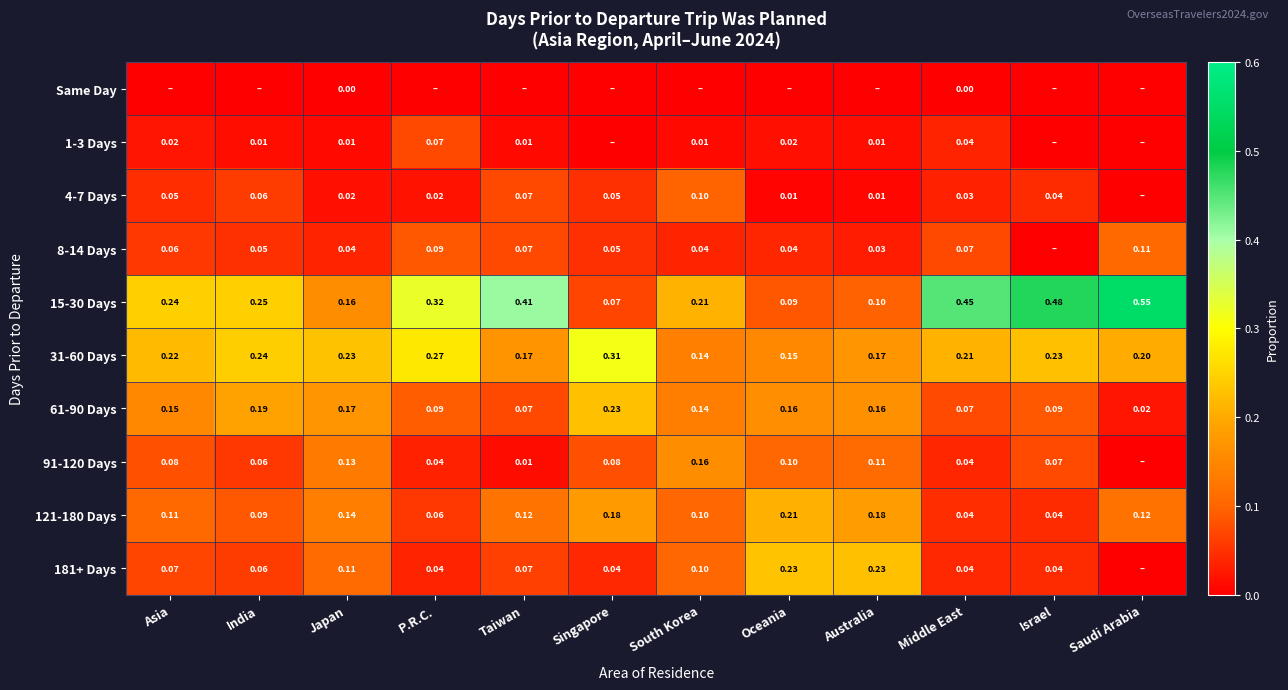

Is the value of 4-7 Days at India greater than the value of 121-180 Days at Saudi Arabia?

No